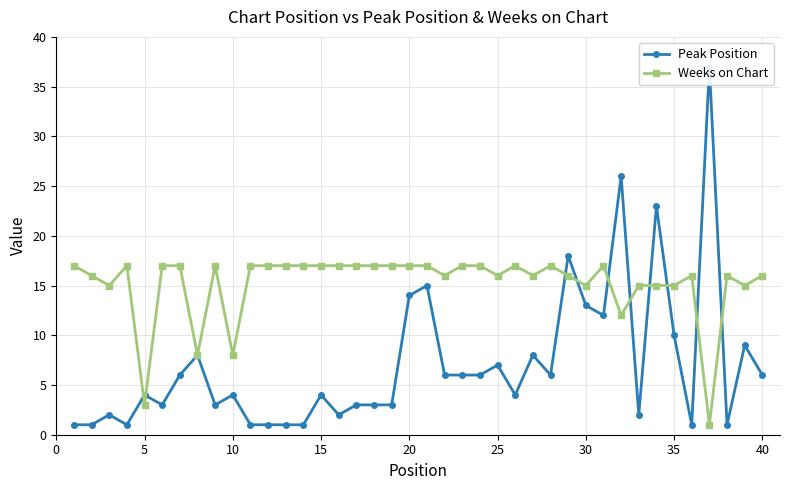

True or false: Weeks on Chart has more than 2 points higher than both neighbors.

True